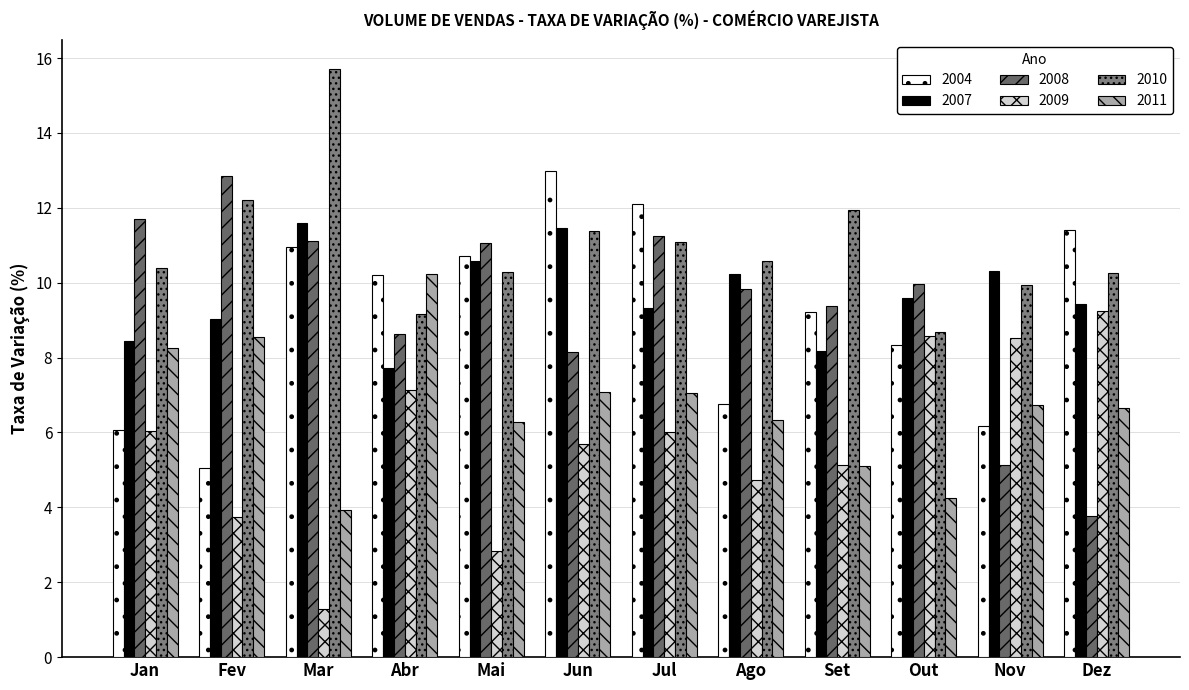

What is the difference between the second highest and minimum values in the 2010 series?

3.5